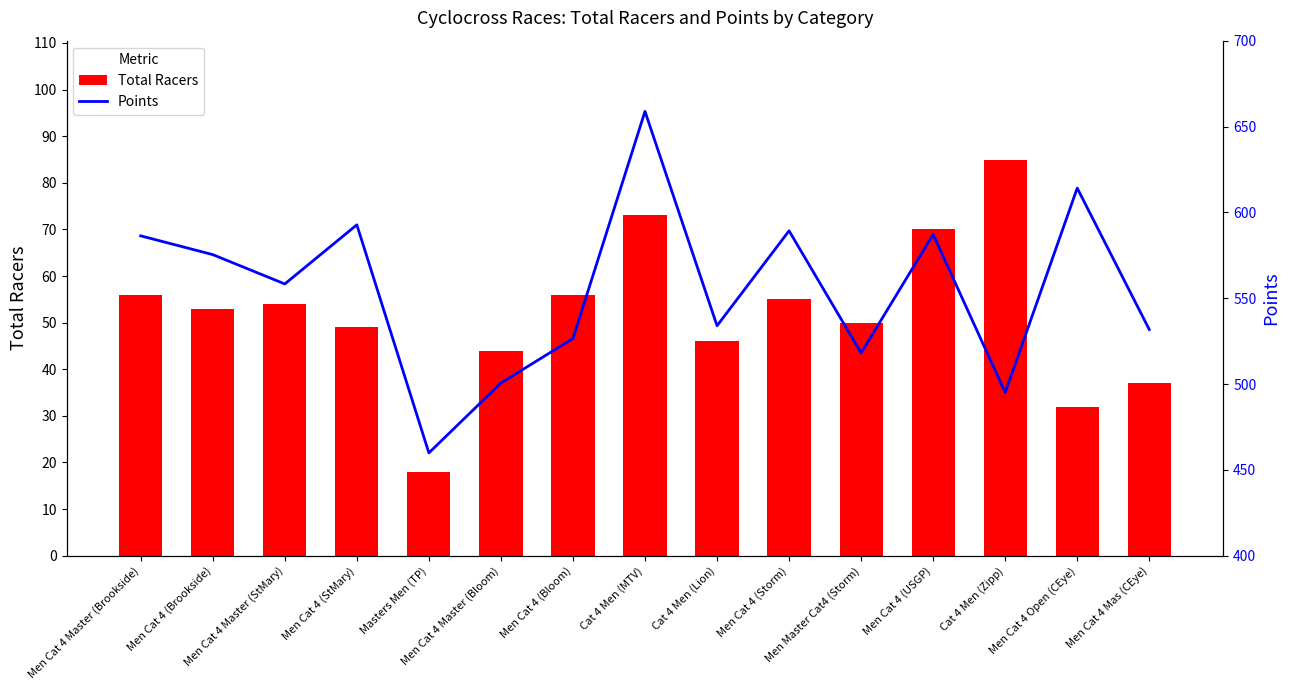

Is the value of Points at Men Cat 4 Master (StMary) greater than the value of Total Racers at Masters Men (TP)?

Yes